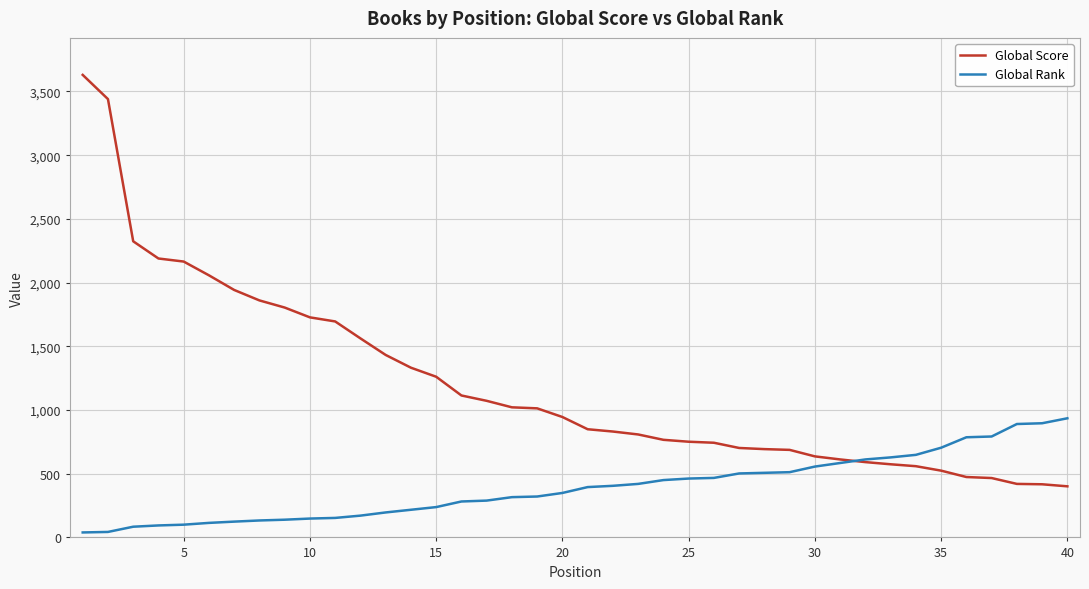

What is the highest value of the Global Score series?

3630